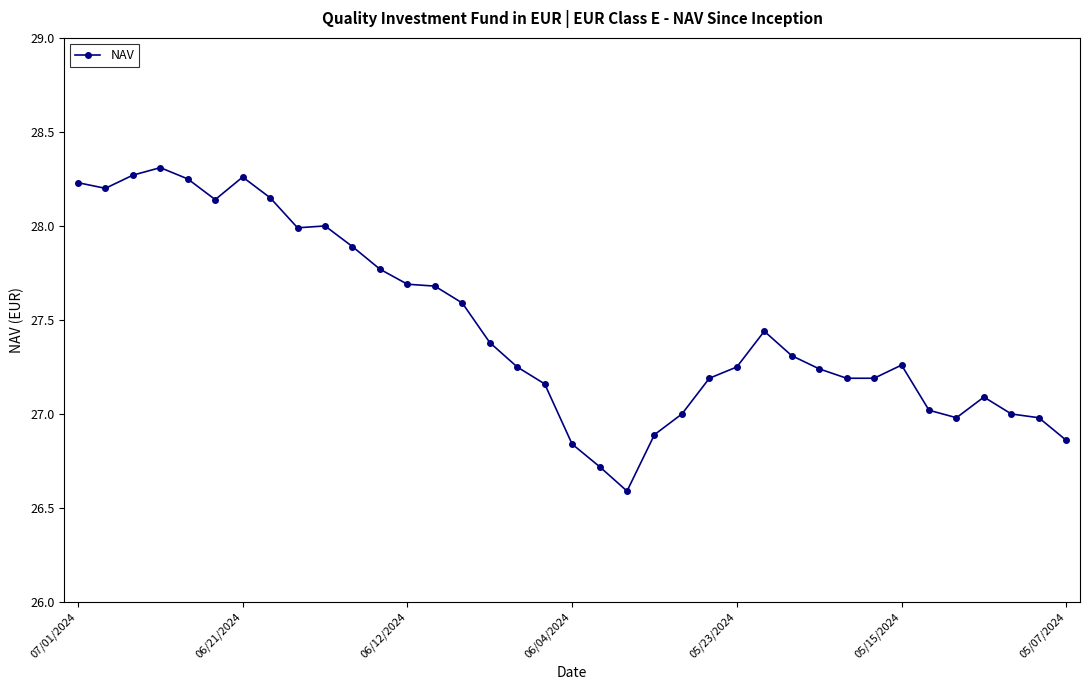

What is the difference between the maximum and minimum values?

1.7